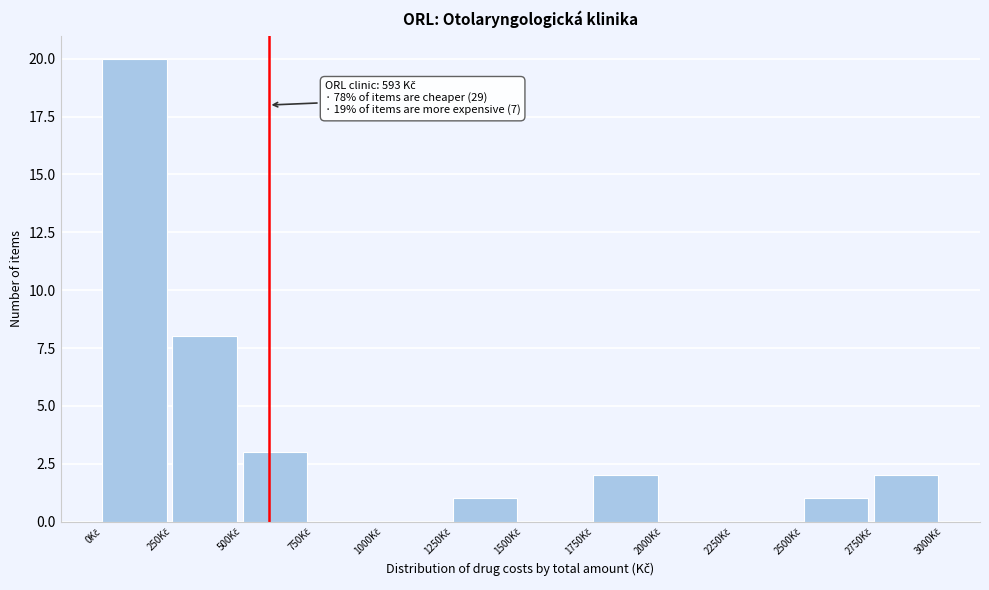

Over which range of the x-axis is the bar tallest?

0 to 250